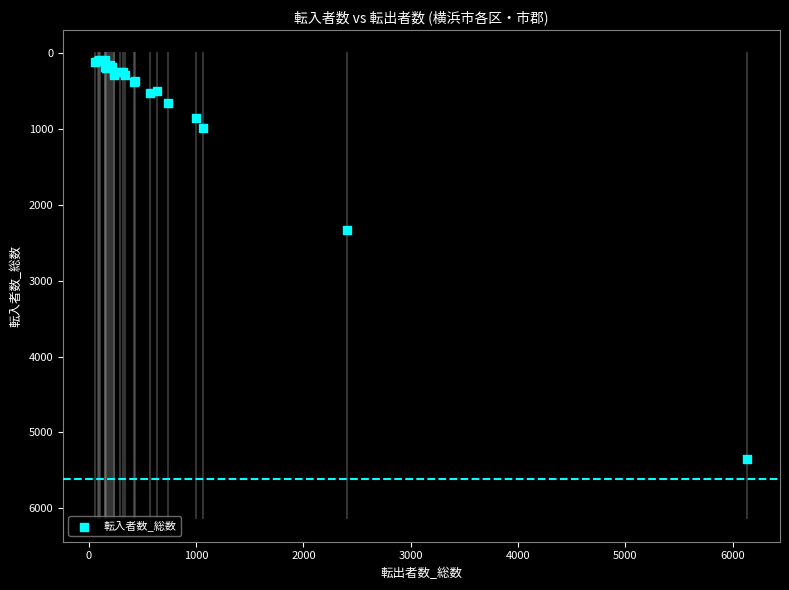

What Y value in the scatter plot is closest to 2718?

2324